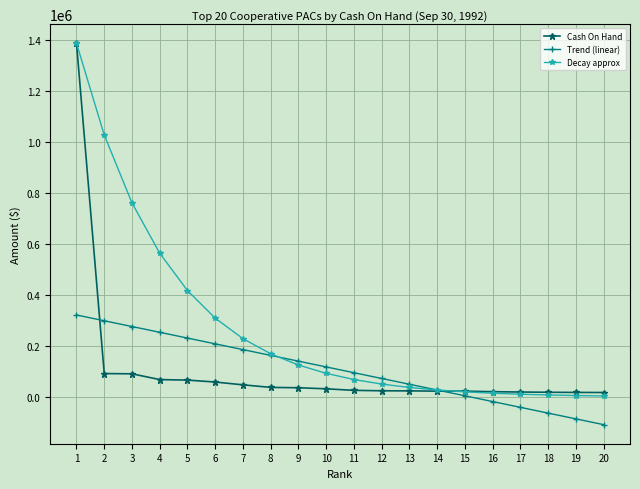

What is the value of the Trend (linear) point at the 5th from the left?

231304.7